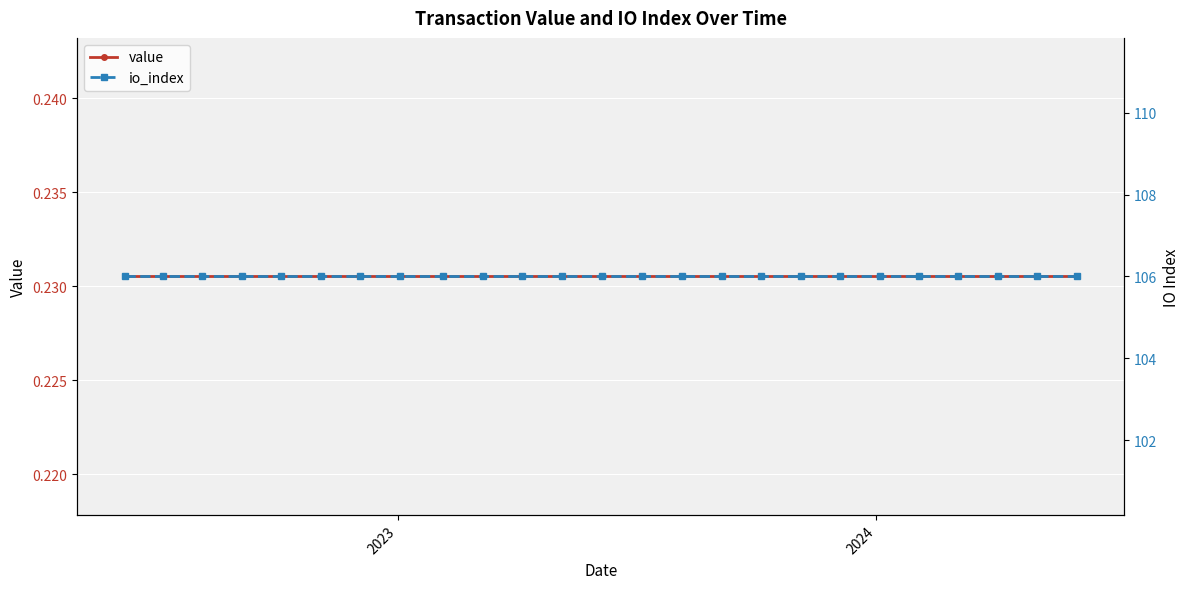

List the series in order of their peak value, highest first.

io_index, value